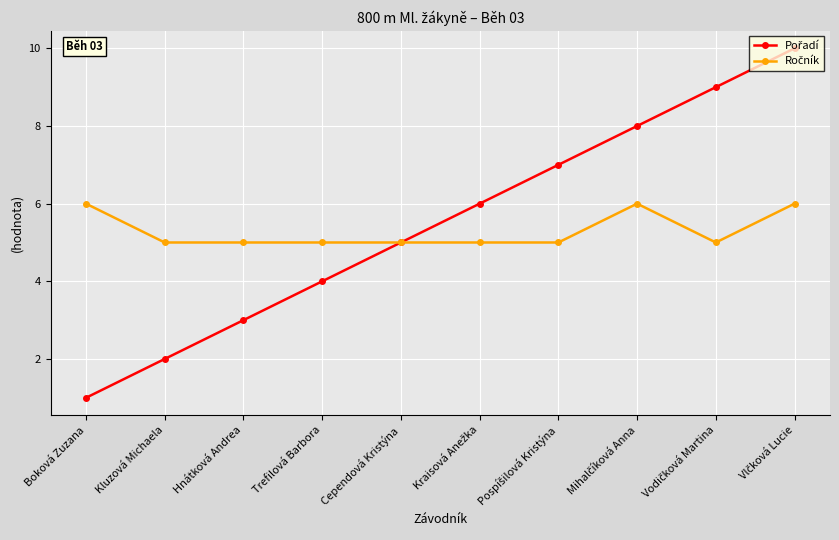

What is the maximum value shown in the chart?

10